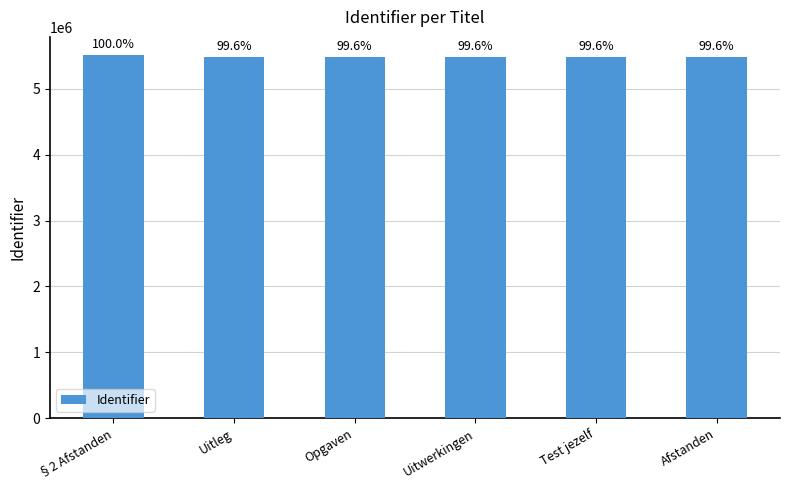

What is the minimum value shown in the chart?

5489702